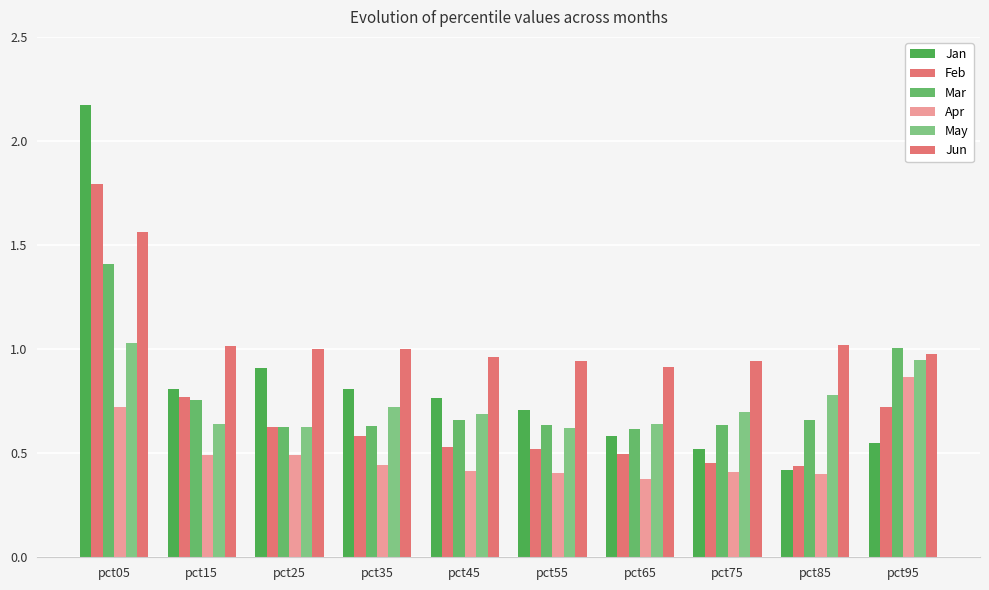

At which label does Apr reach its minimum?

pct65